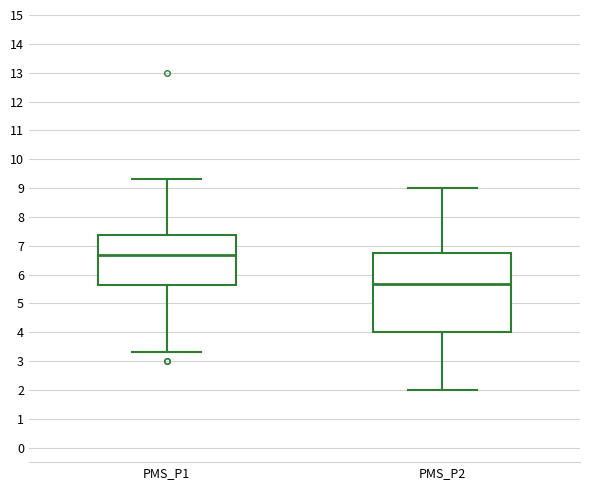

Reading left to right, transcribe this box plot: for each box, give where its median line is, the range the box spans, and where its two whiskers end, as read against the y-axis. The values are not printed on the chart, so give them approximately, as read against the axis.

PMS_P1: median 6.7, box 5.6 to 7.4, whiskers 3.3 to 9.3
PMS_P2: median 5.7, box 4.0 to 6.8, whiskers 2.0 to 9.0